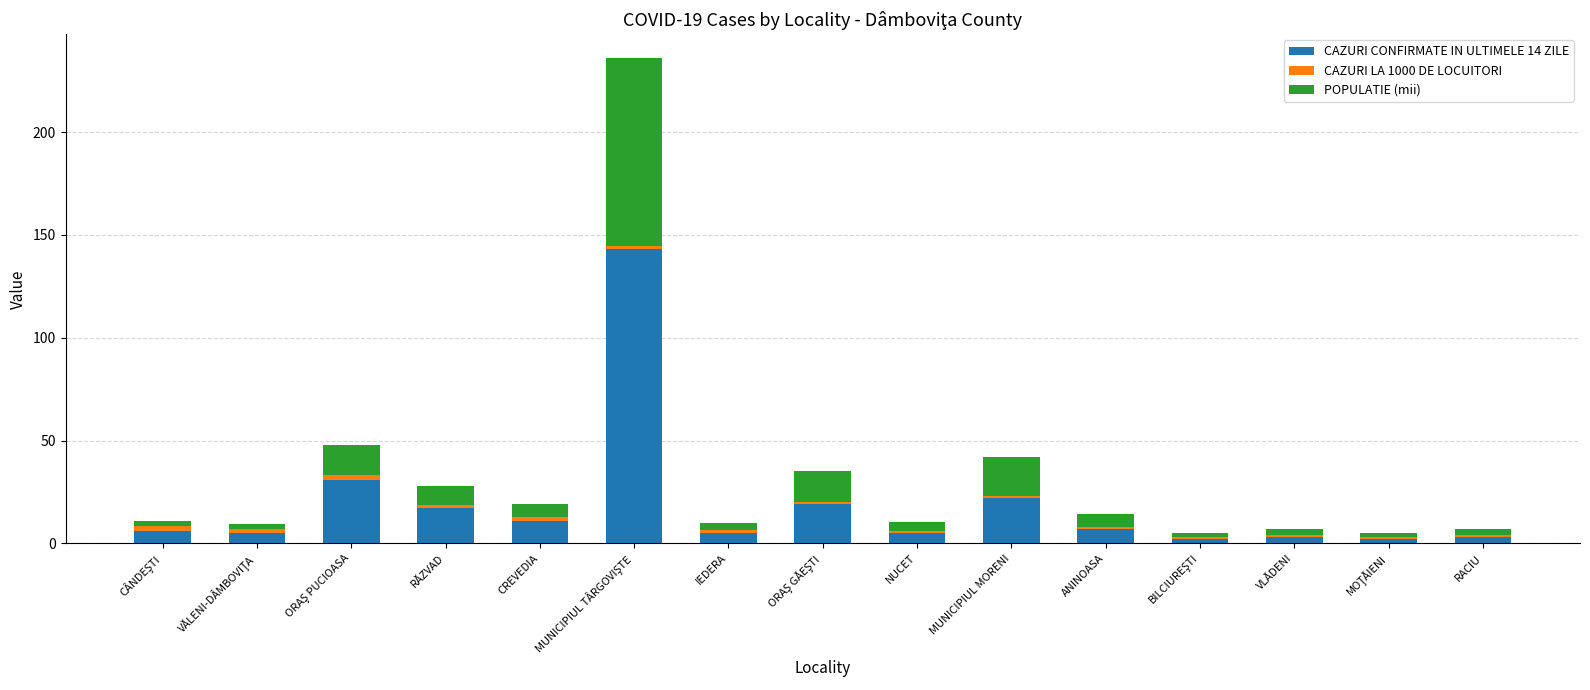

What is the difference between the second highest and minimum values in the CAZURI CONFIRMATE IN ULTIMELE 14 ZILE series?

29.0